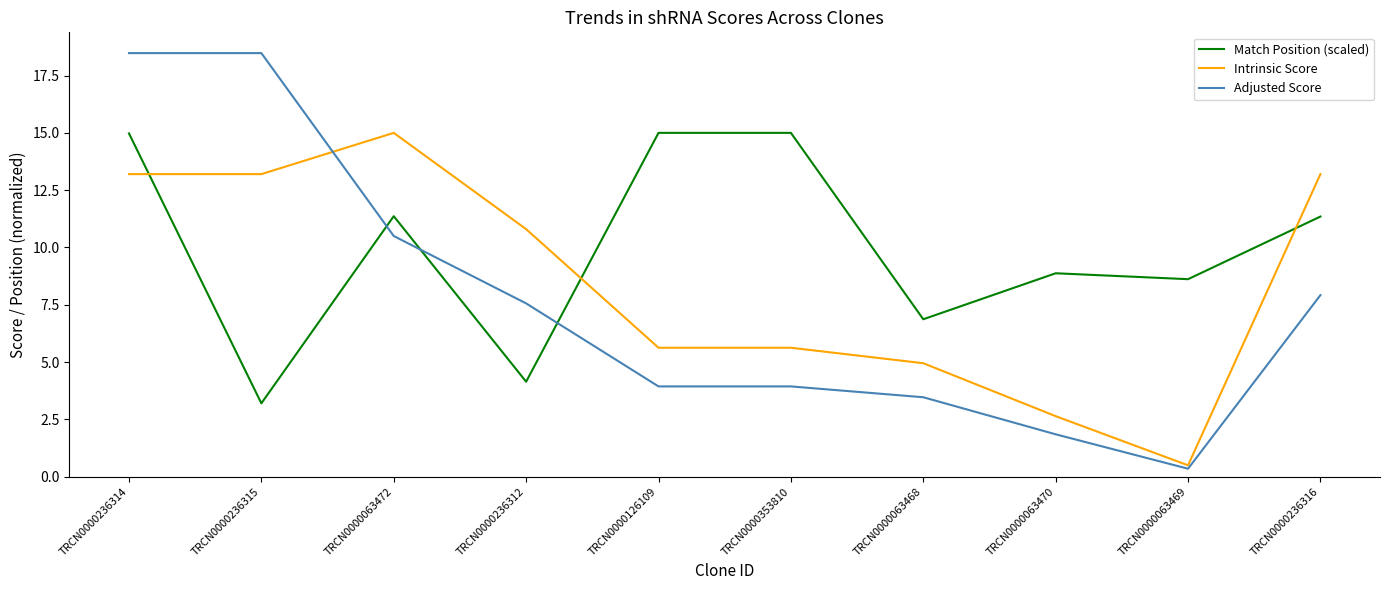

List the series in order of their overall mean, highest first.

Match Position (scaled), Intrinsic Score, Adjusted Score